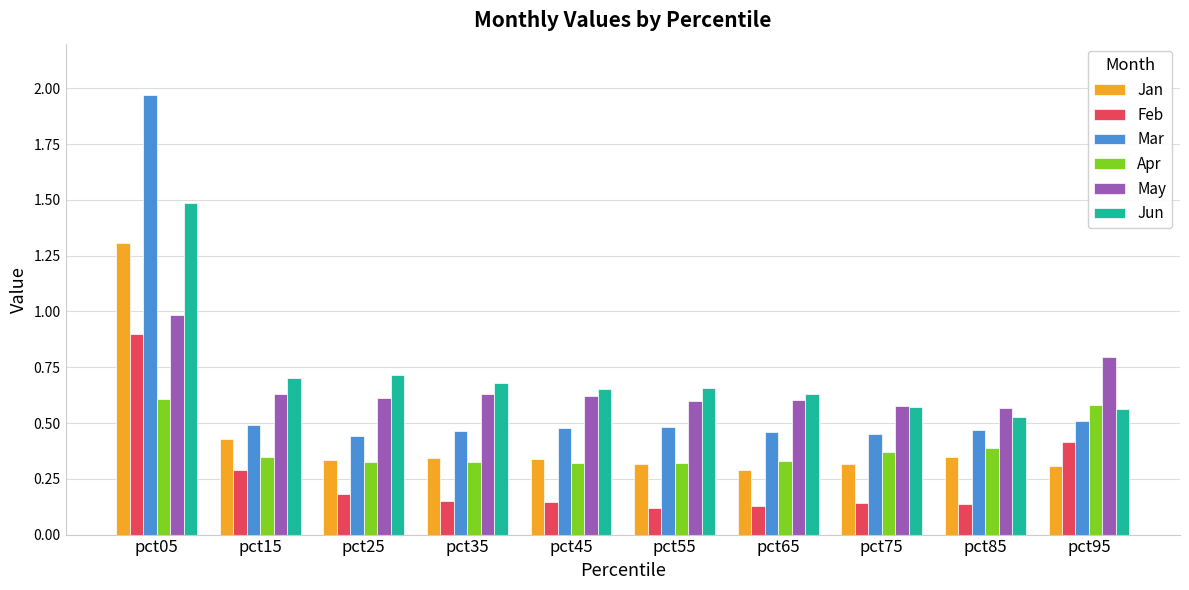

How many distinct data groups are displayed?

6